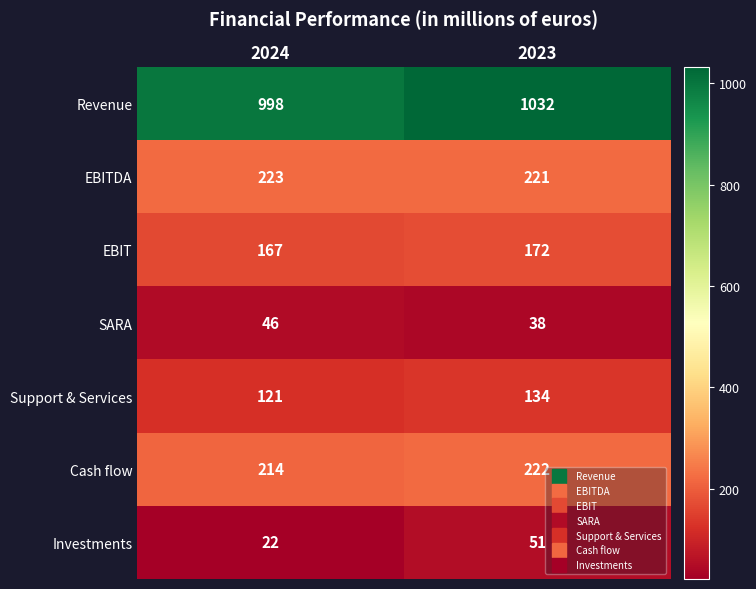

Which series has the largest total across all categories?

Revenue